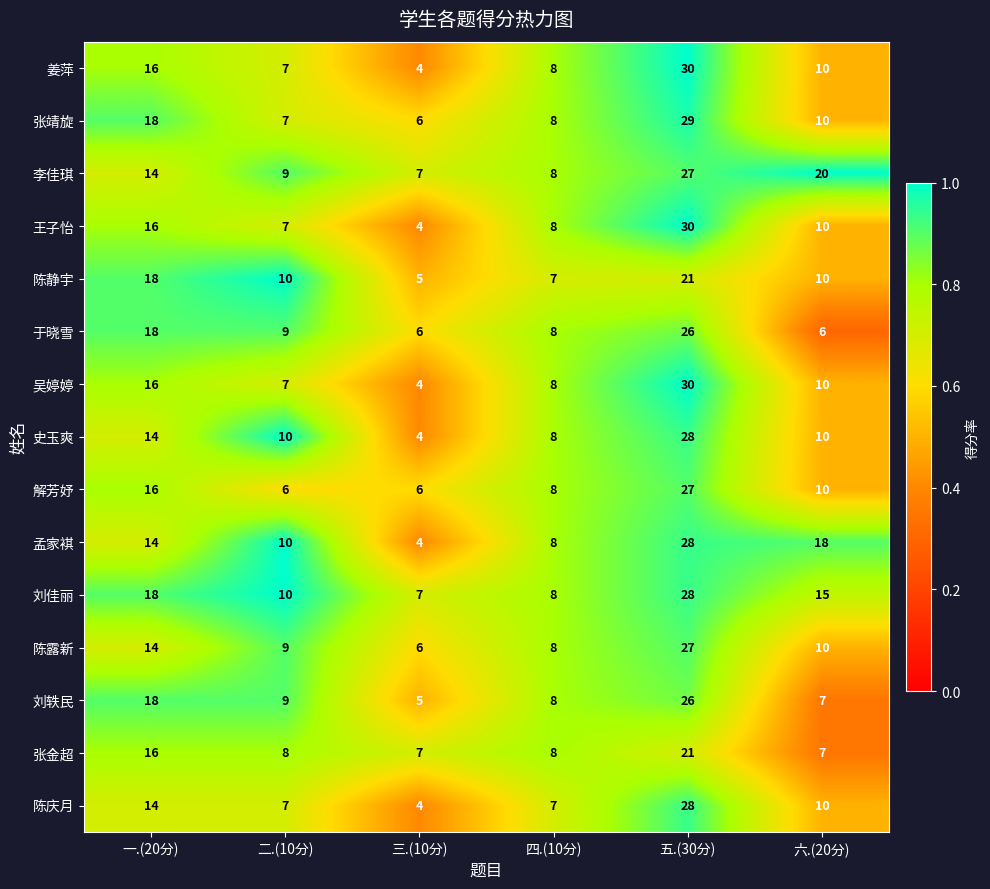

Which category has the highest value across all series?

五.(30分)